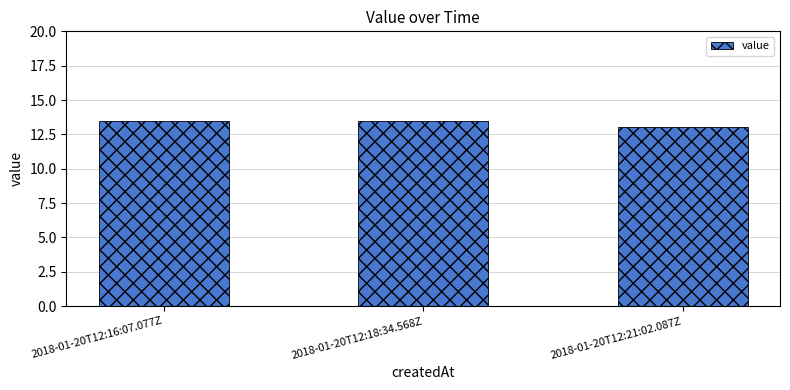

What is the maximum value shown in the chart?

13.5